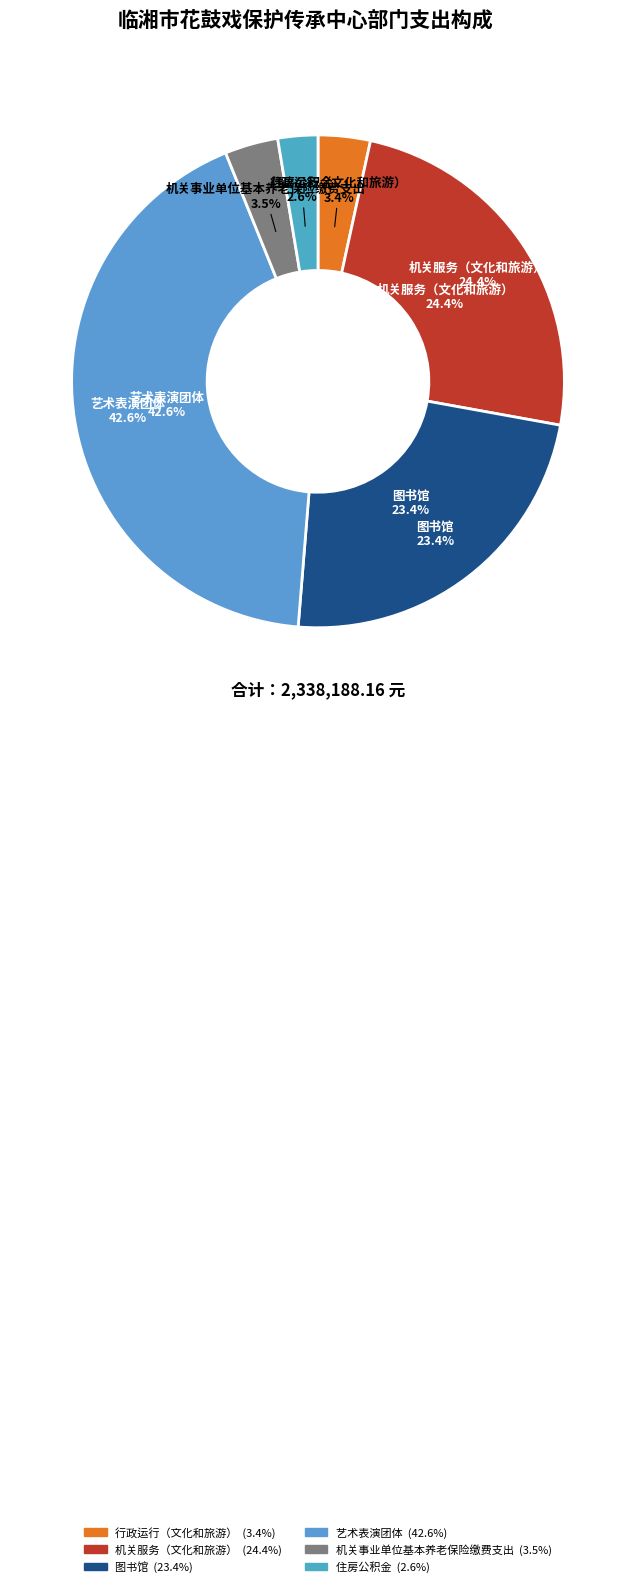

What is the ratio of the value at 艺术表演团体 to the value at 行政运行（文化和旅游）?

12.4